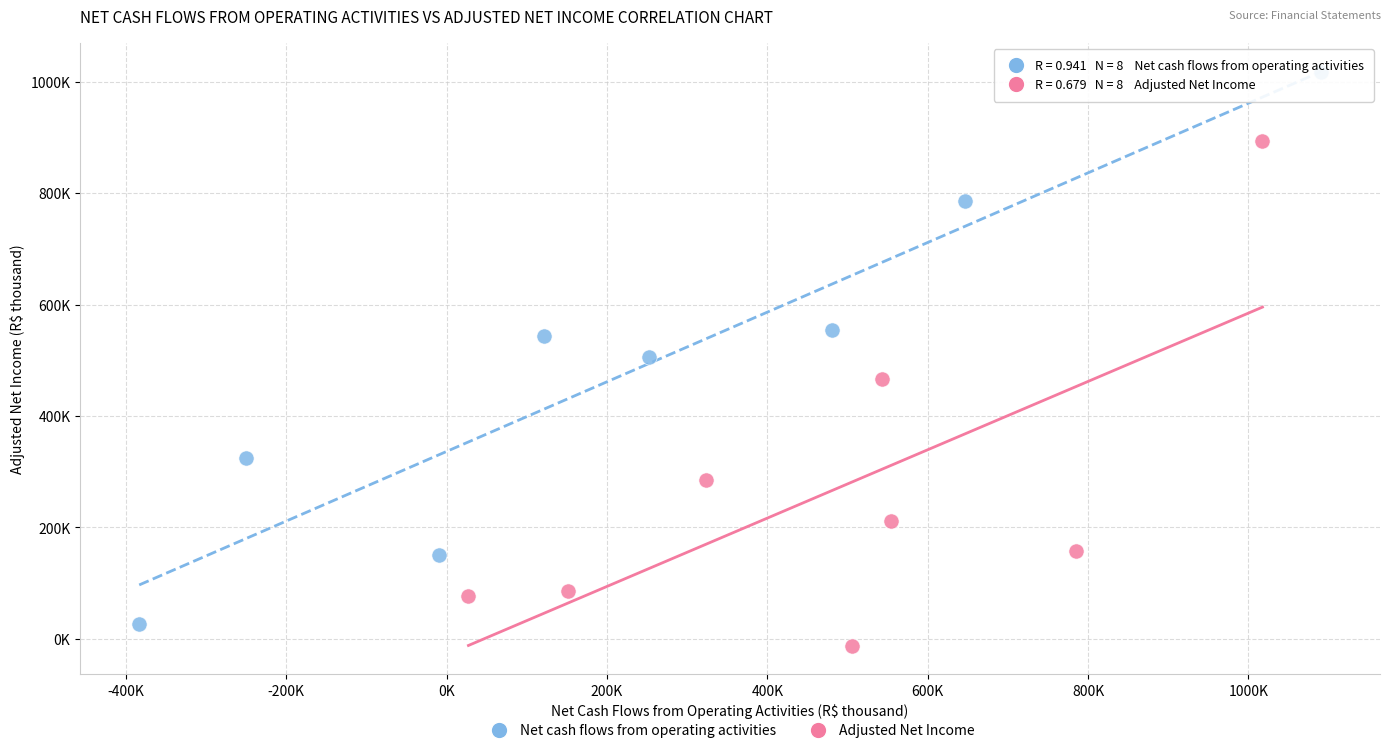

Which series reaches the minimum Y coordinate?

Adjusted Net Income